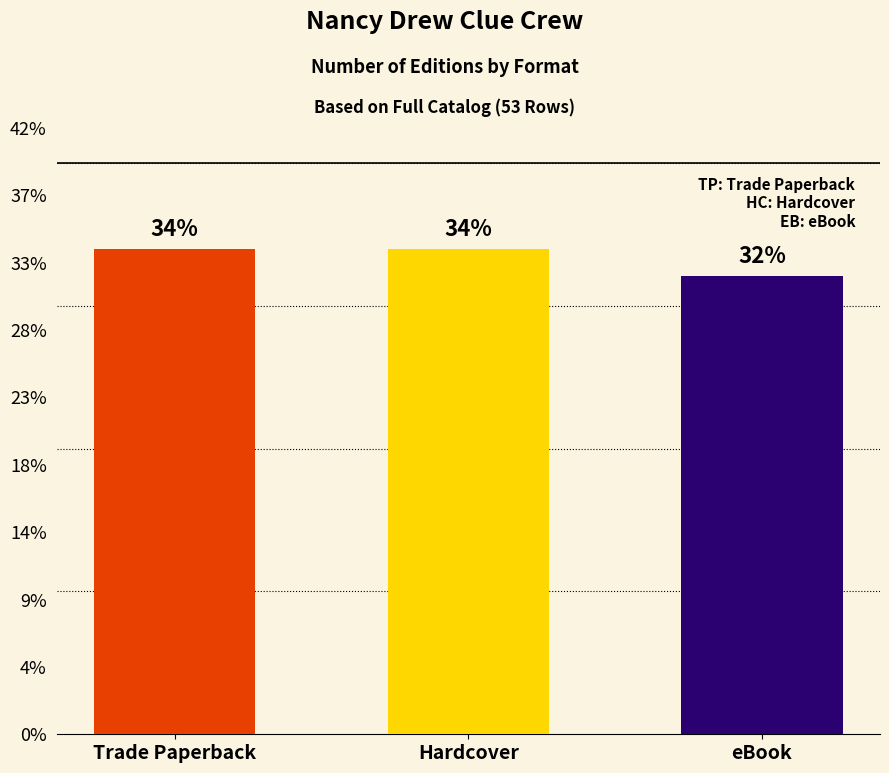

Does the chart contain any negative values?

No